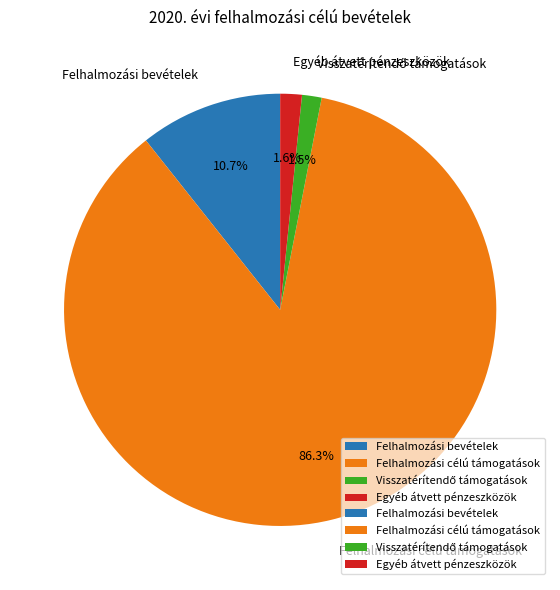

What is the largest slice in the pie chart?

Felhalmozási célú támogatások